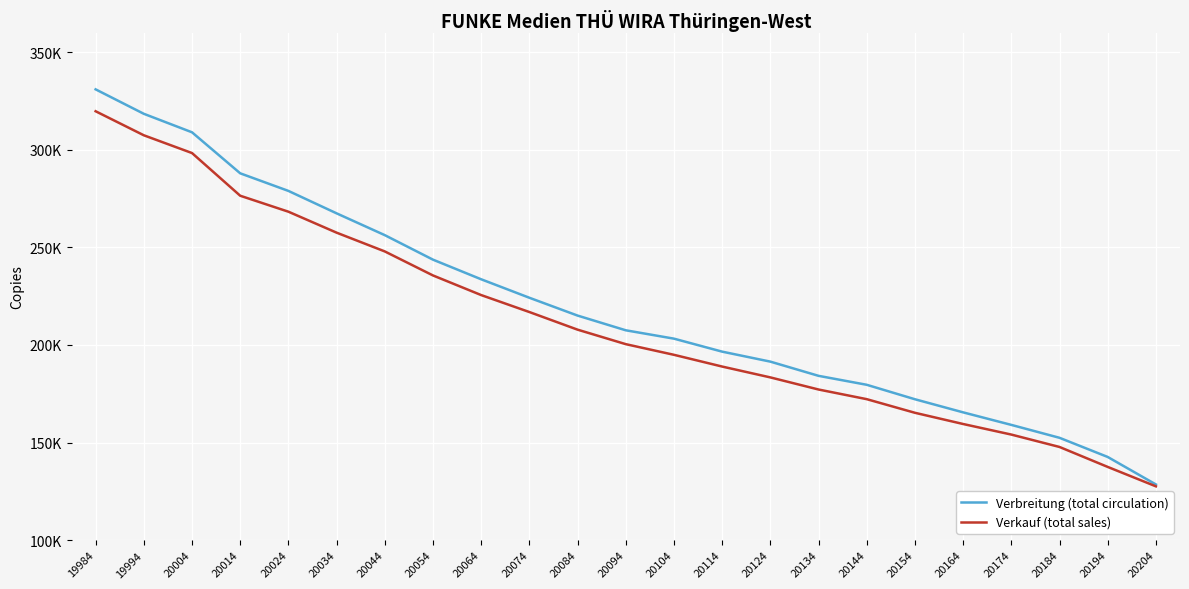

Is this an area chart (filled region under the line)?

No